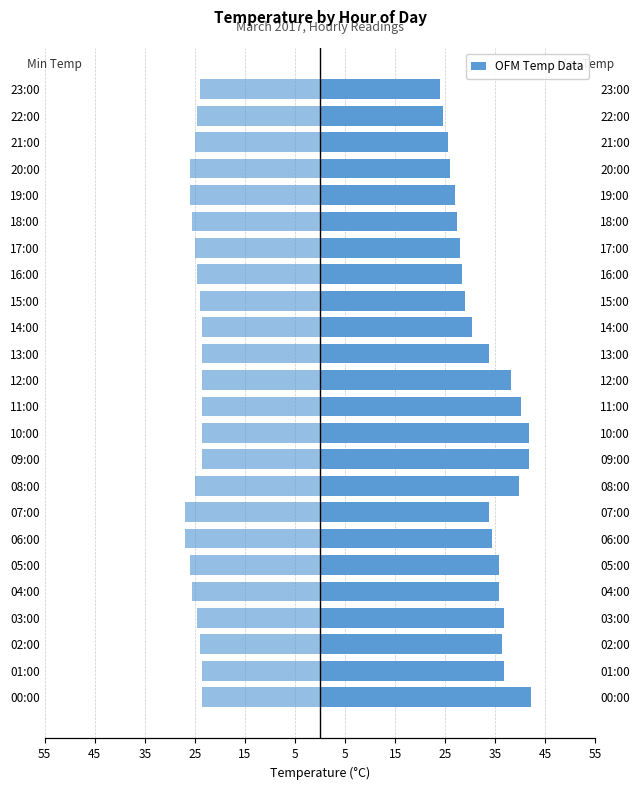

Does the chart contain stacked bars?

No